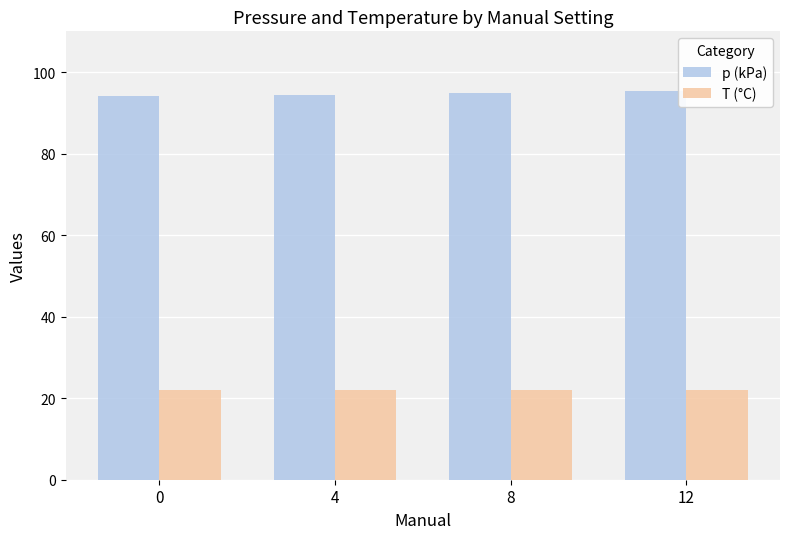

The p (kPa) series shows 128.5 at 12. True or false?

False